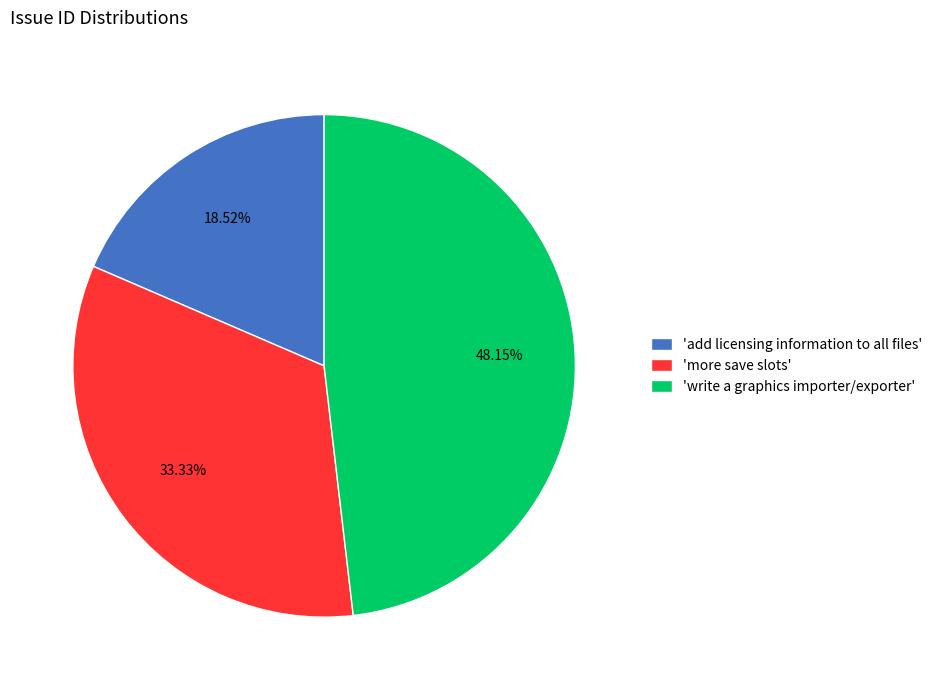

Rank the categories by value from highest to lowest.

'write a graphics importer/exporter', 'more save slots', 'add licensing information to all files'